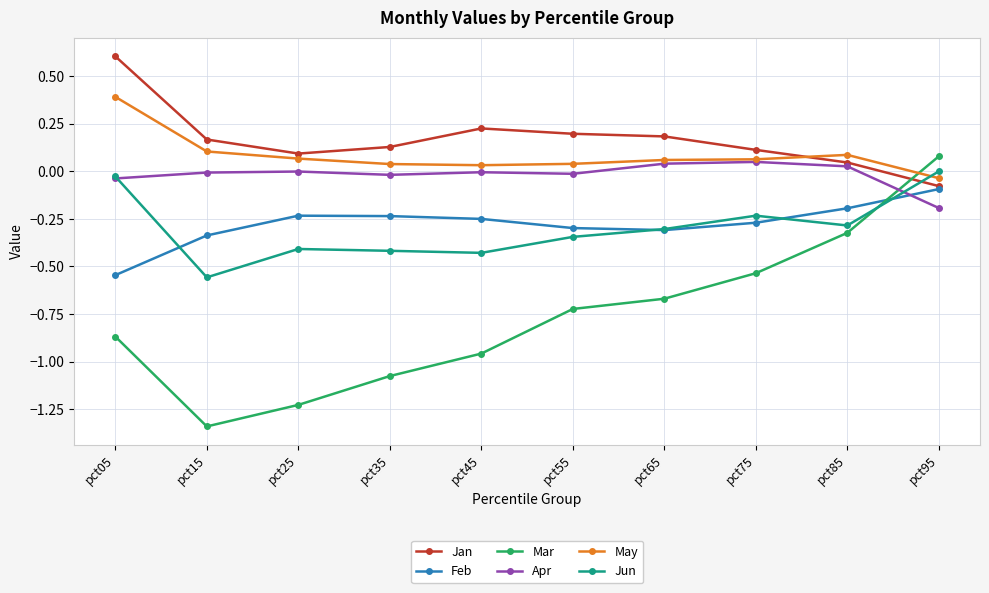

What is the total value across all series at pct15?

-2.0